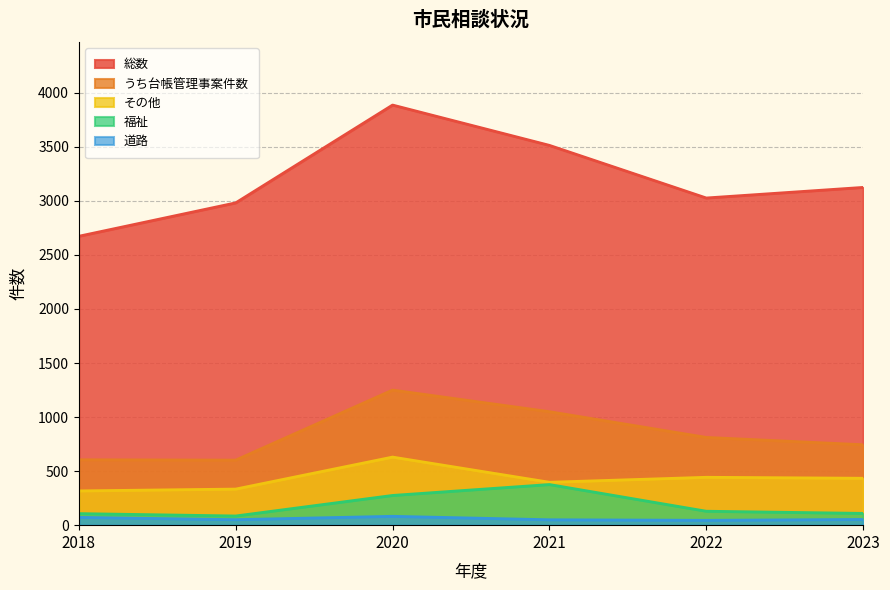

At which category is the sum across all series the highest?

2020